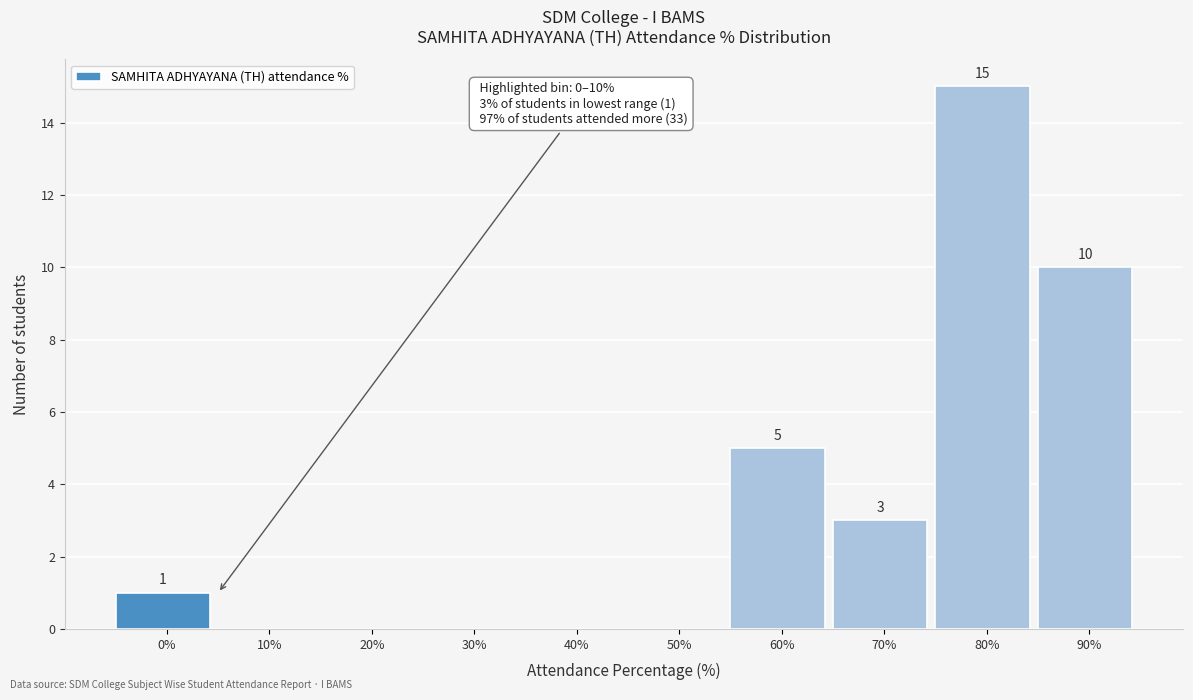

Reading right to left, extract all data points from this chart.

90%=10	80%=15	70%=3	60%=5	50%=0	40%=0	30%=0	20%=0	10%=0	0%=1